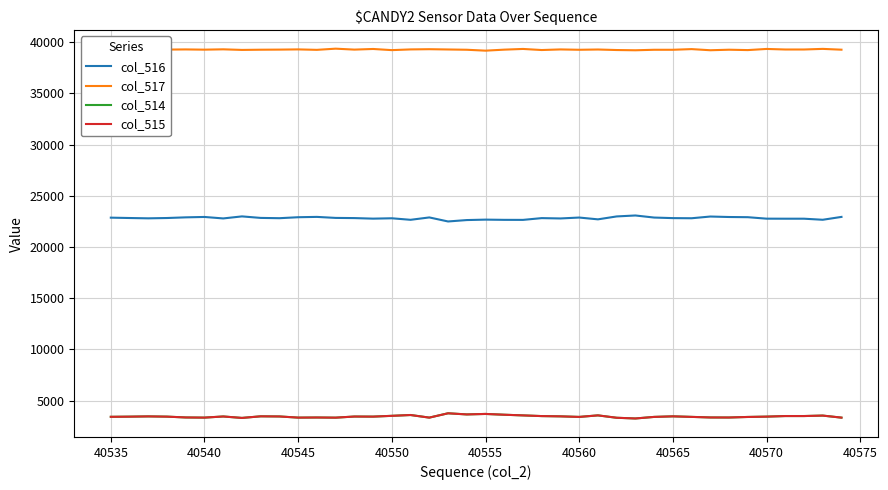

True or false: col_517 and col_514 cross at least once.

False